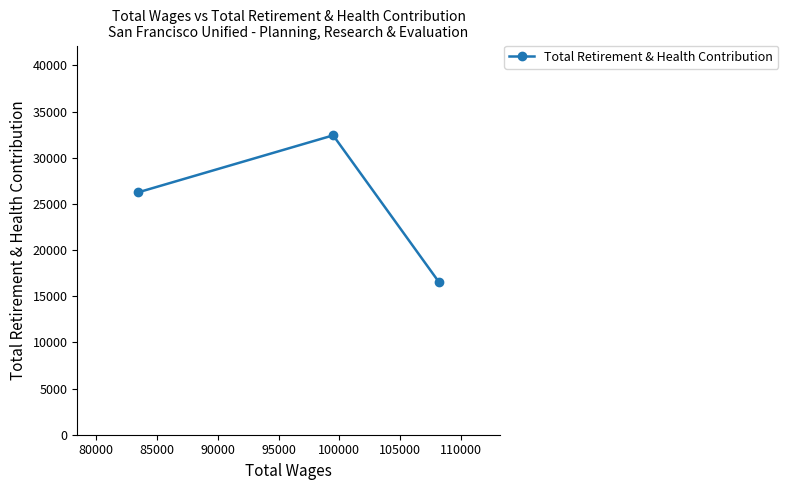

How many values are below 26247?

1